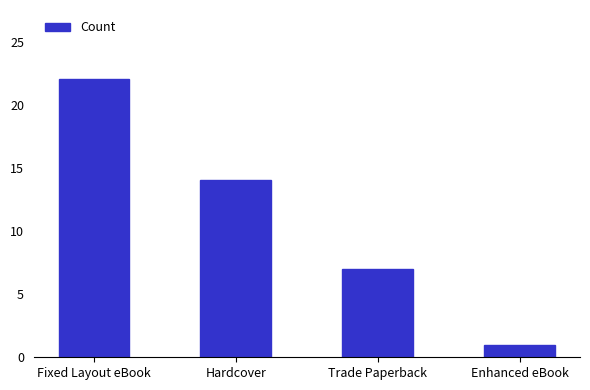

What is the change in value from Fixed Layout eBook to Enhanced eBook?

-21